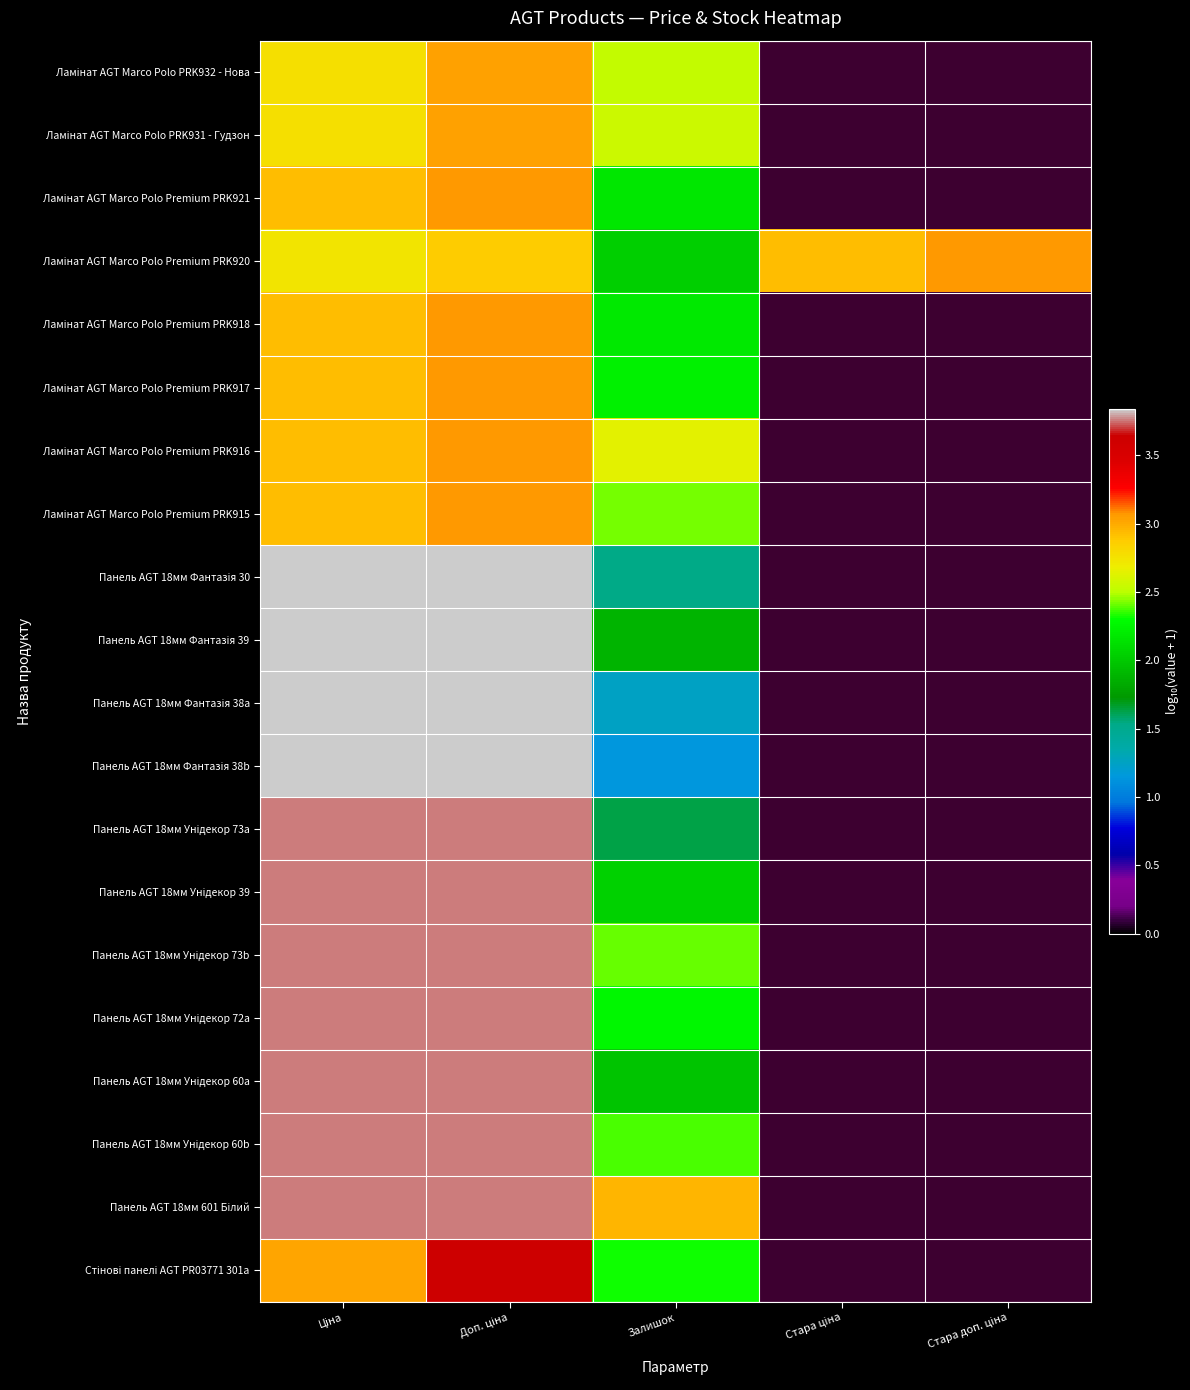

How many positive values does the Ламінат AGT Marco Polo Premium PRK916 series have?

3